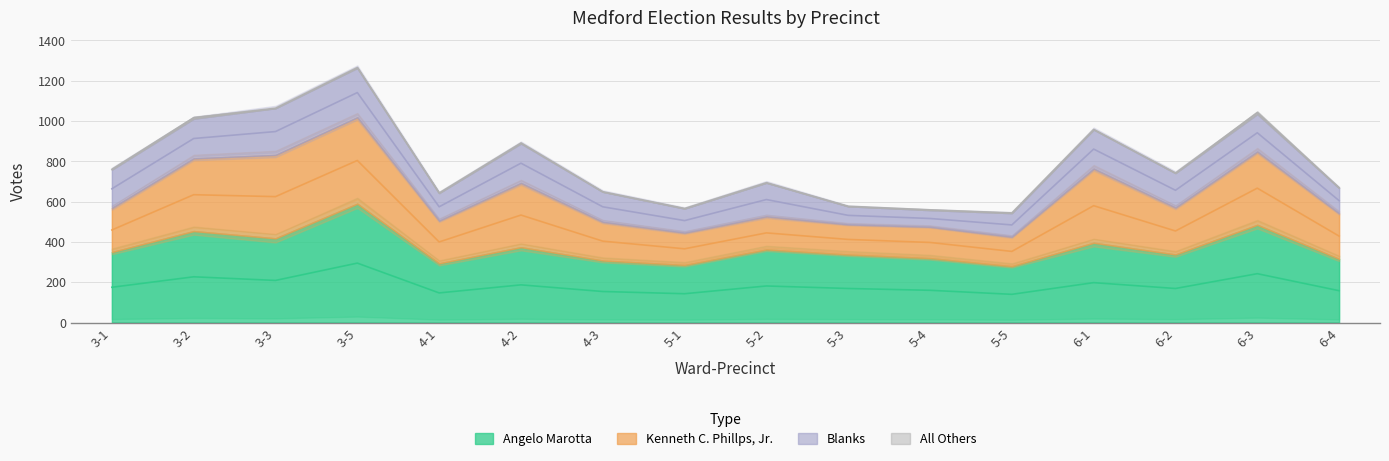

At which category is the sum across all series the highest?

3-5